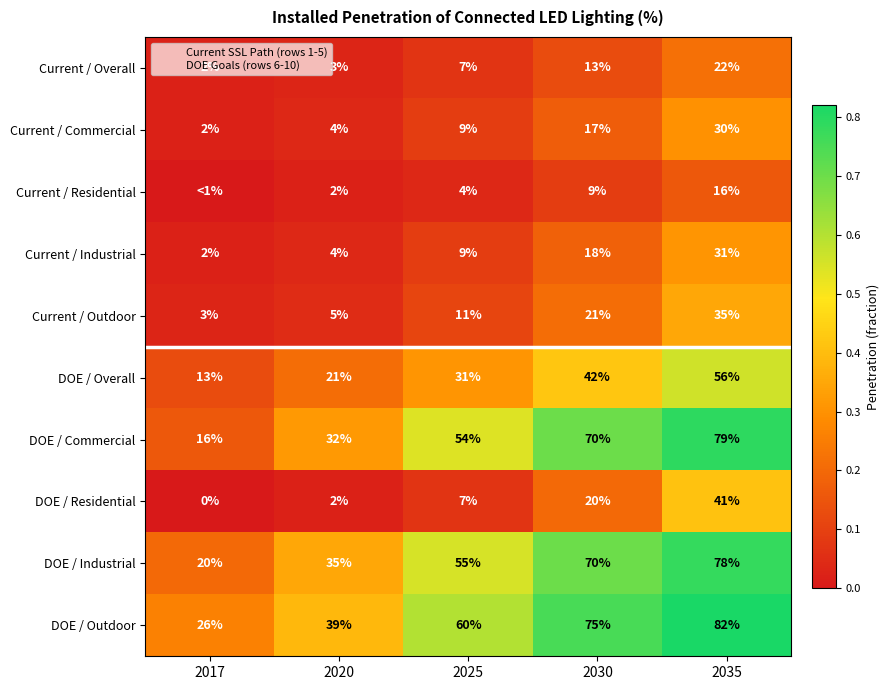

Which category has the lowest value across all series?

2017